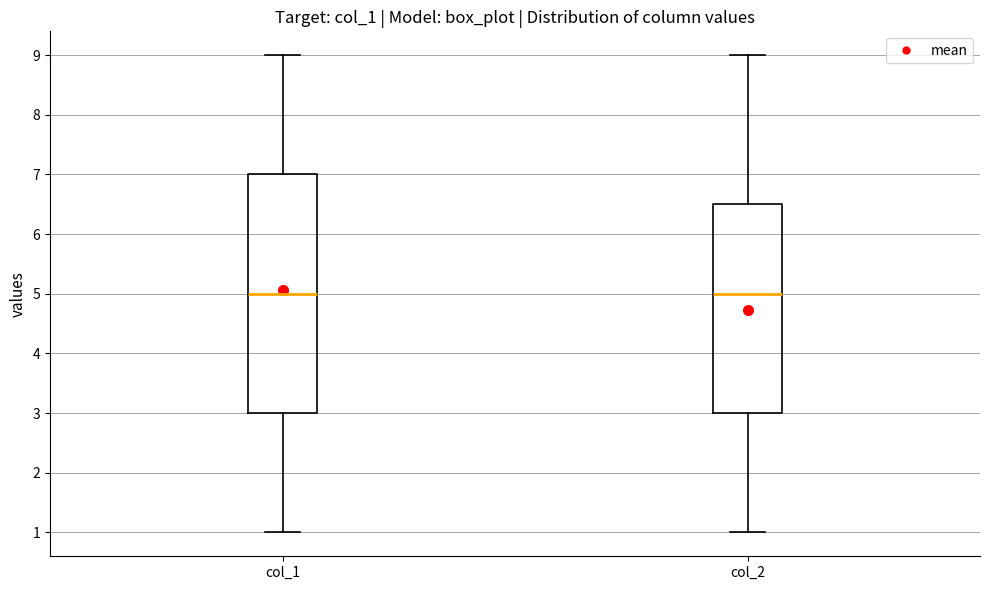

Where is the upper edge of the box for col_1 on the y-axis? The values are not printed on the chart, so give them approximately, as read against the axis.

7.0